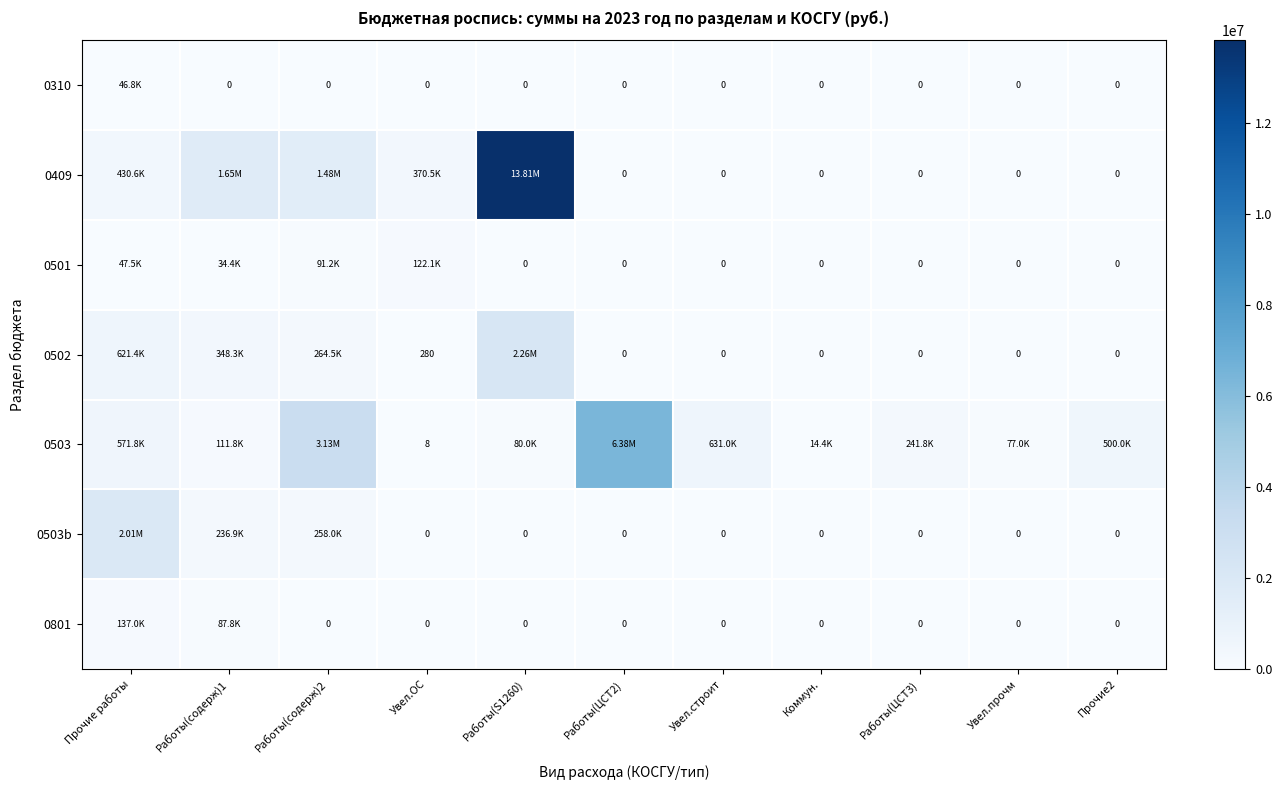

The 0801 series shows 45213.2 at Работы(содерж)2. True or false?

False